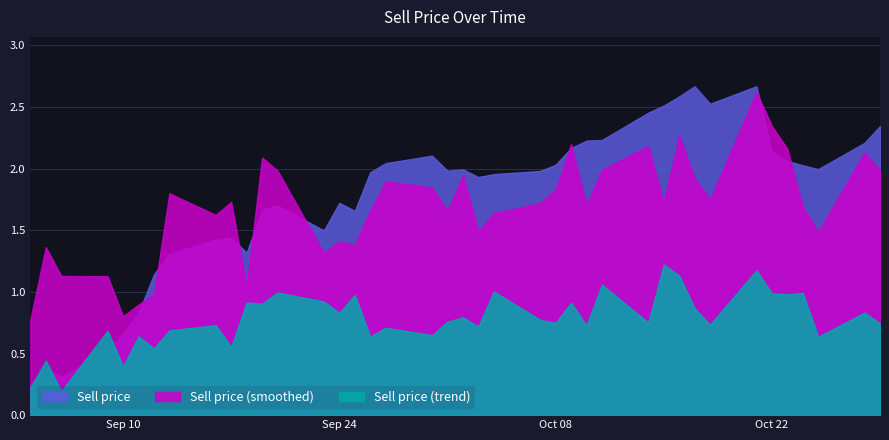

True or false: Sell price (trend) and Sell price (smoothed) cross at least once.

False